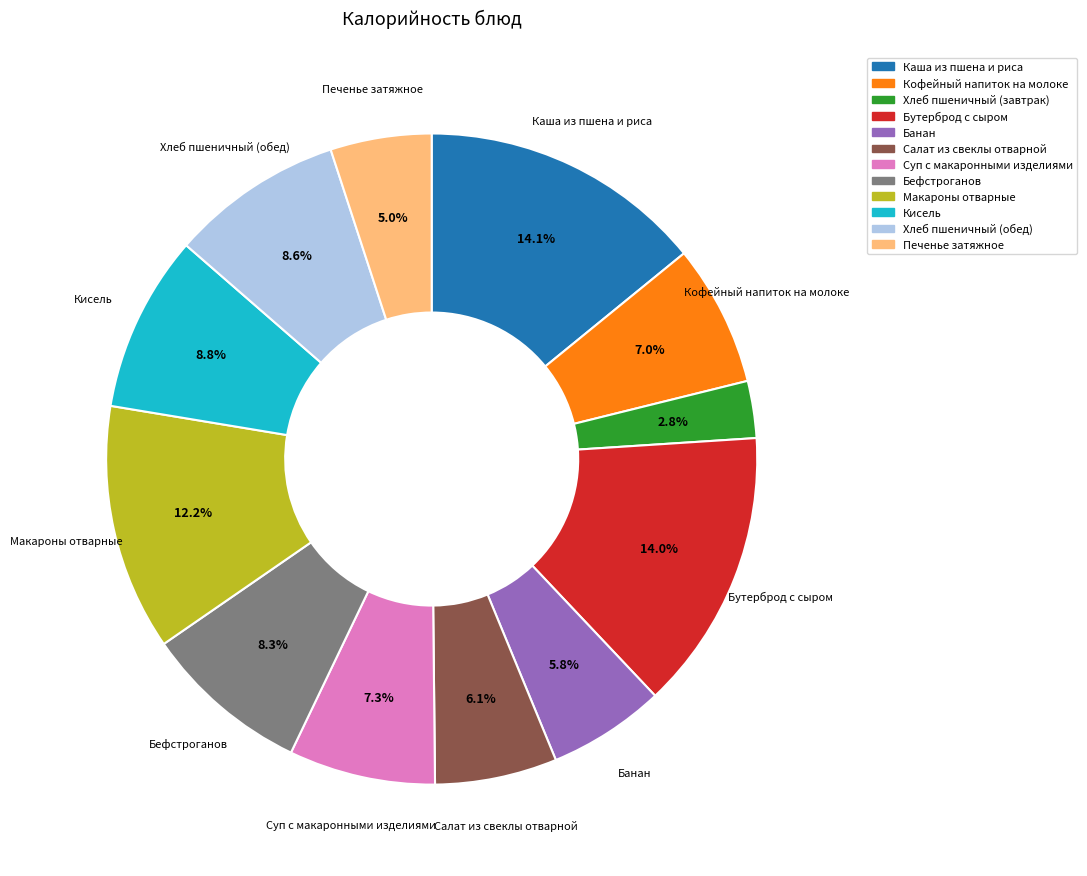

How many segments does this pie chart have?

12